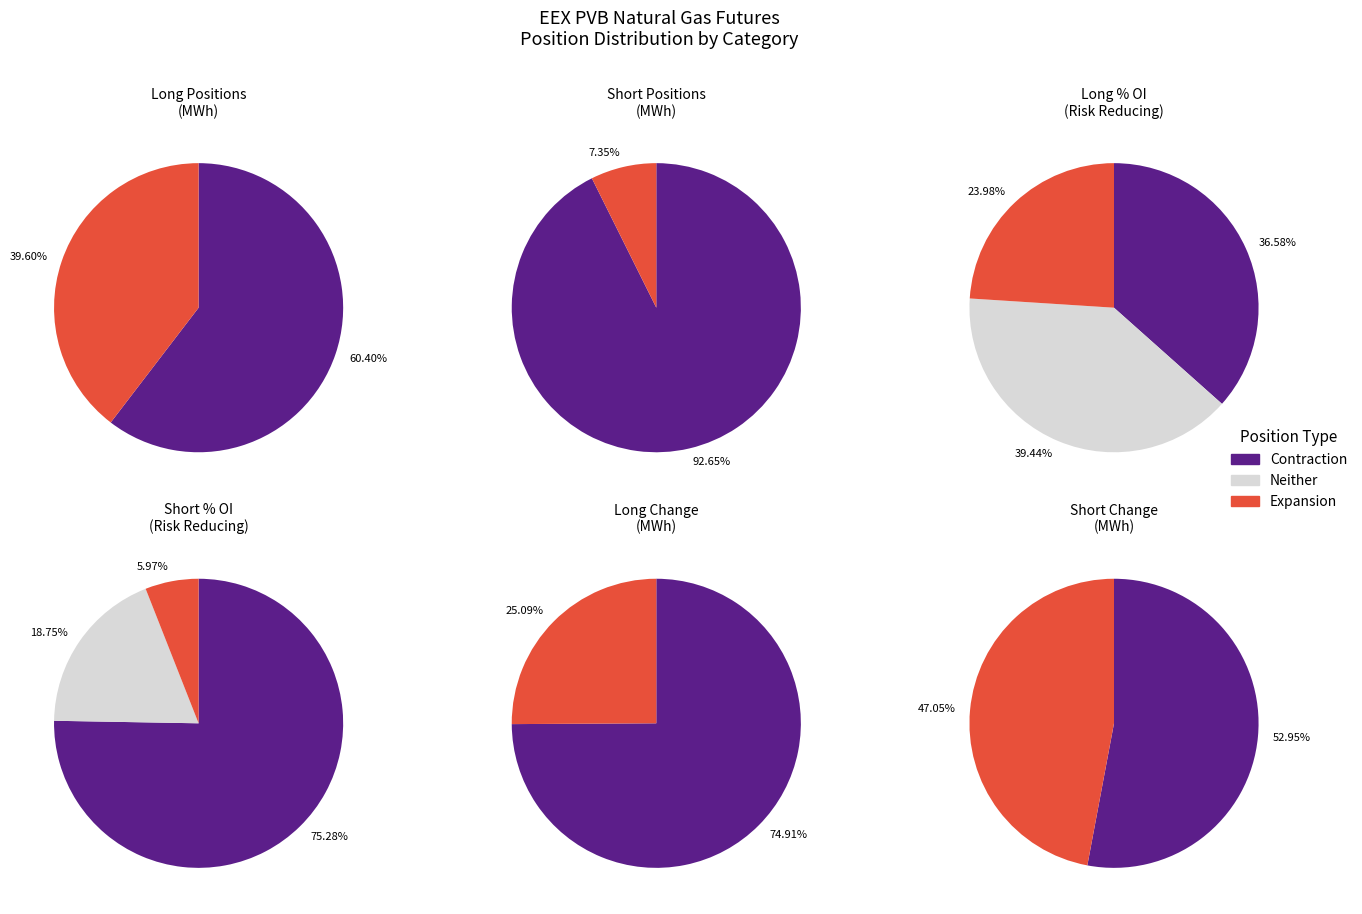

Combined, what portion of the pie is Risk reducing (Short) and Other (Long)?

70.0%